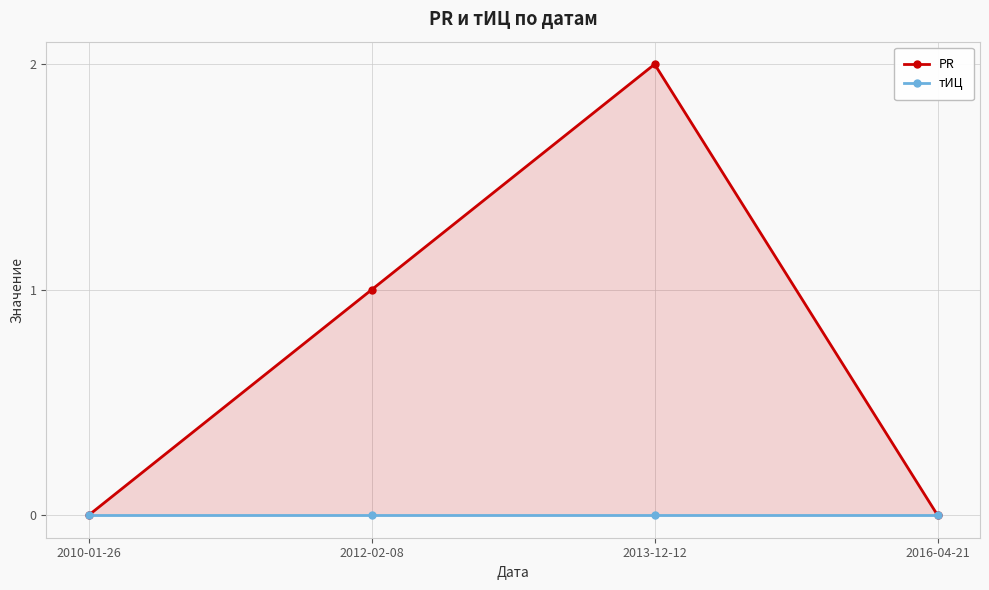

Which has a higher value, 2010-01-26 or 2016-04-21?

2010-01-26